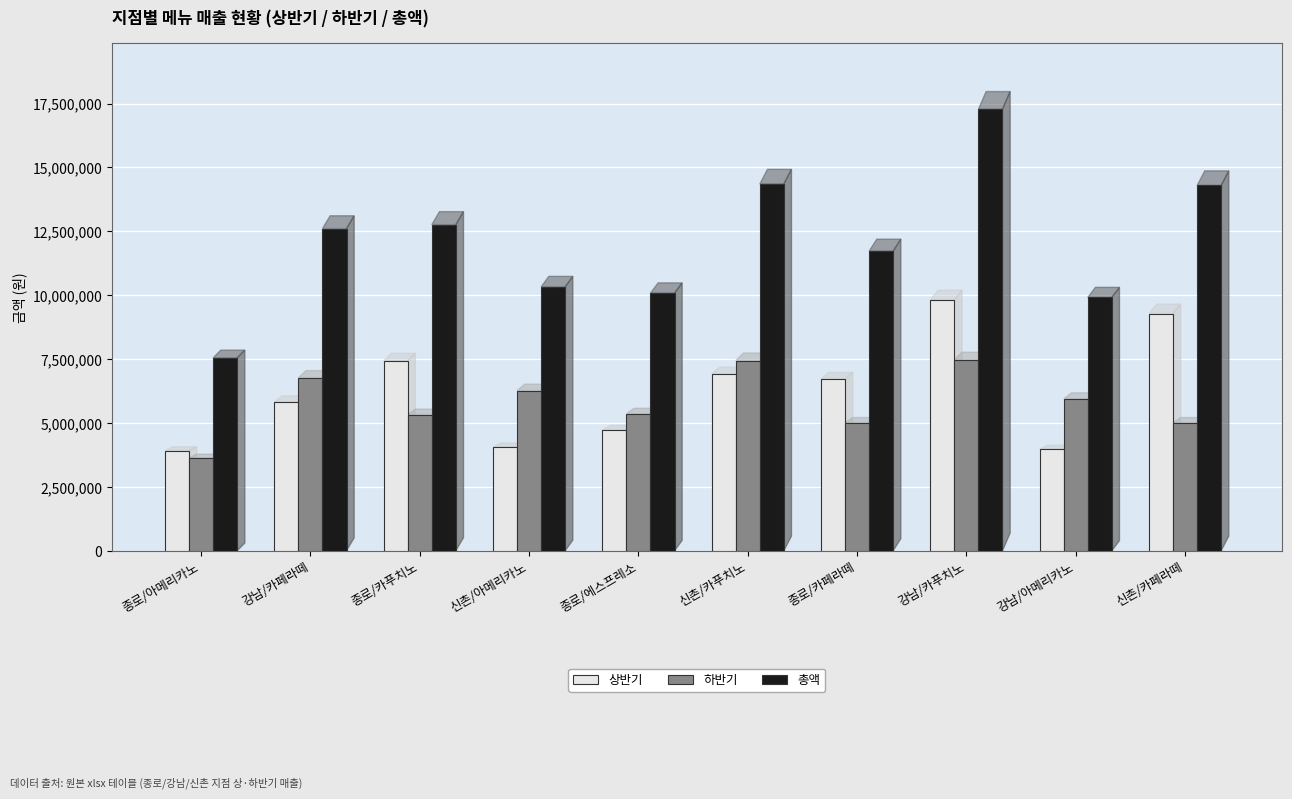

How many data points does each series have?

10